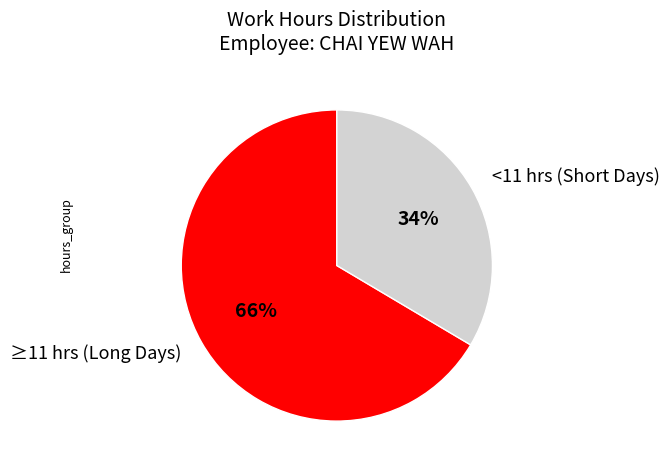

Which slice represents more than half of the pie?

≥11 hrs (Long Days)